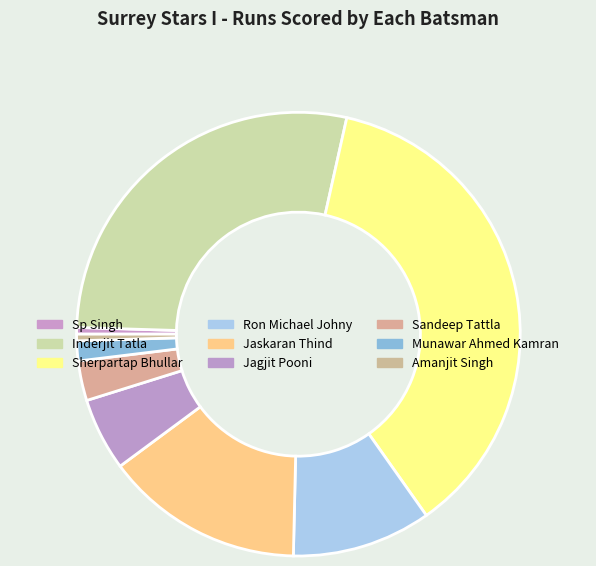

Which slice is the largest?

Sherpartap Bhullar